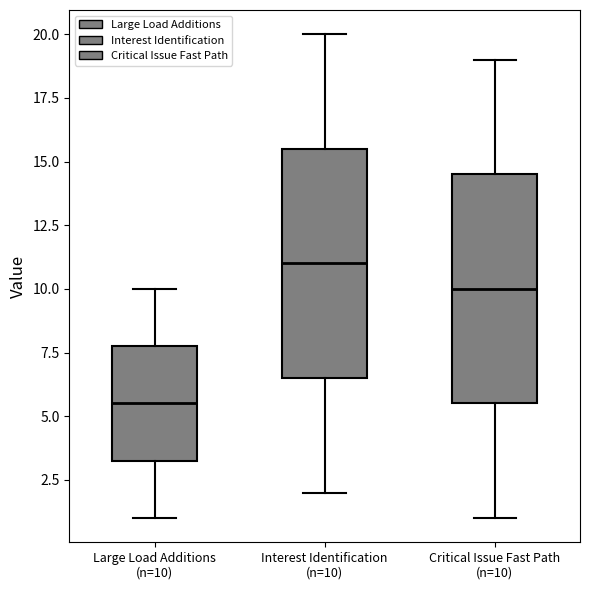

Reading left to right, transcribe this box plot: for each box, give where its median line is, the range the box spans, and where its two whiskers end, as read against the y-axis. The values are not printed on the chart, so give them approximately, as read against the axis.

Large Load Additions (n=10): median 5.5, box 3.5 to 8.0, whiskers 1.0 to 10.0
Interest Identification (n=10): median 11.0, box 6.5 to 15.5, whiskers 2.0 to 20.0
Critical Issue Fast Path (n=10): median 10.0, box 5.5 to 14.5, whiskers 1.0 to 19.0